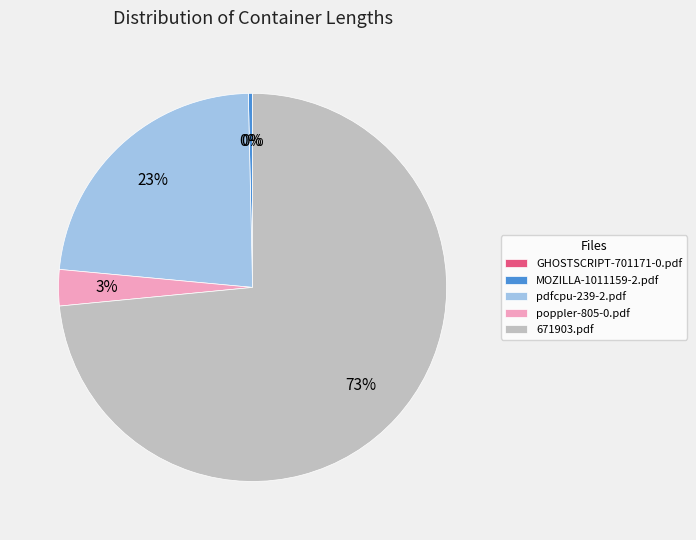

Which category has the biggest portion of the pie?

671903.pdf